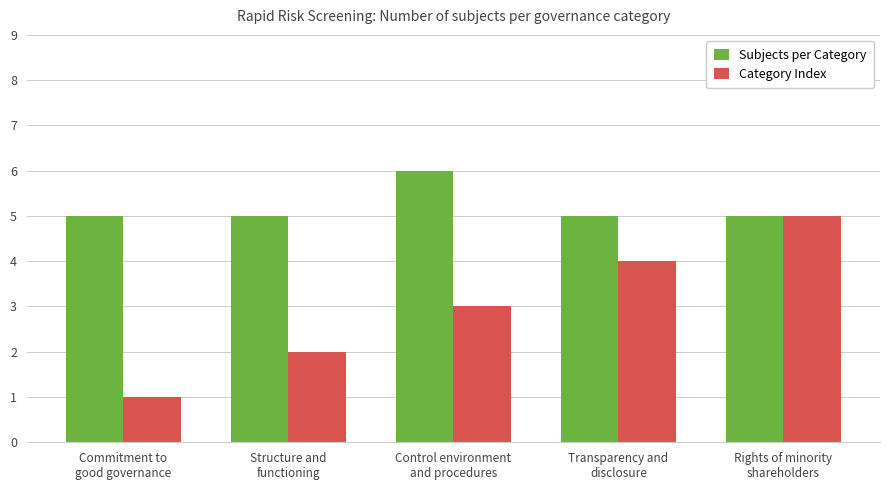

What are all the series names shown in the legend?

Subjects per Category, Category Index